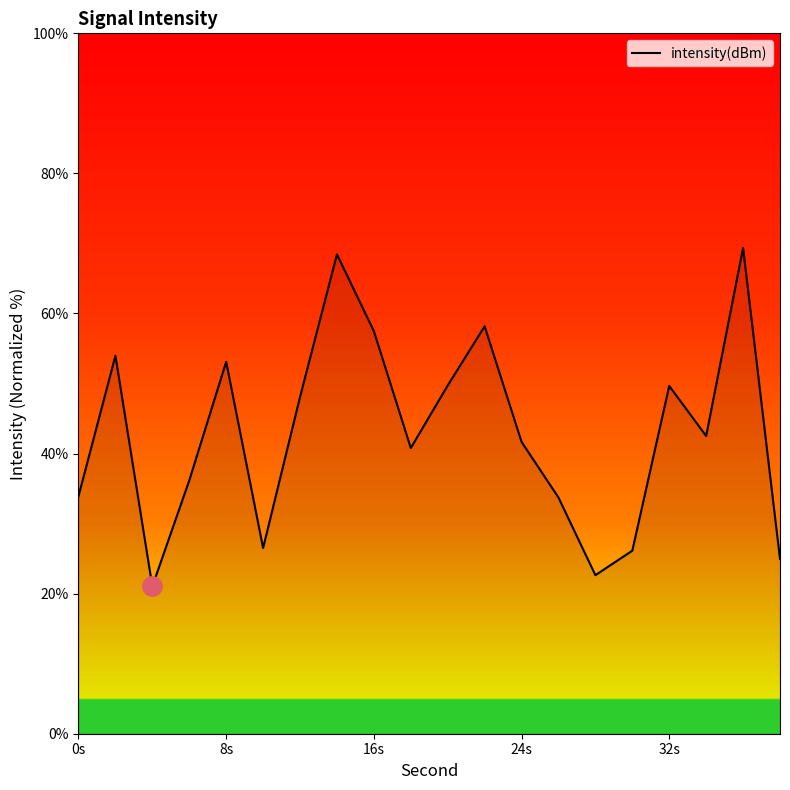

What is the difference between the maximum and minimum values?

48.3